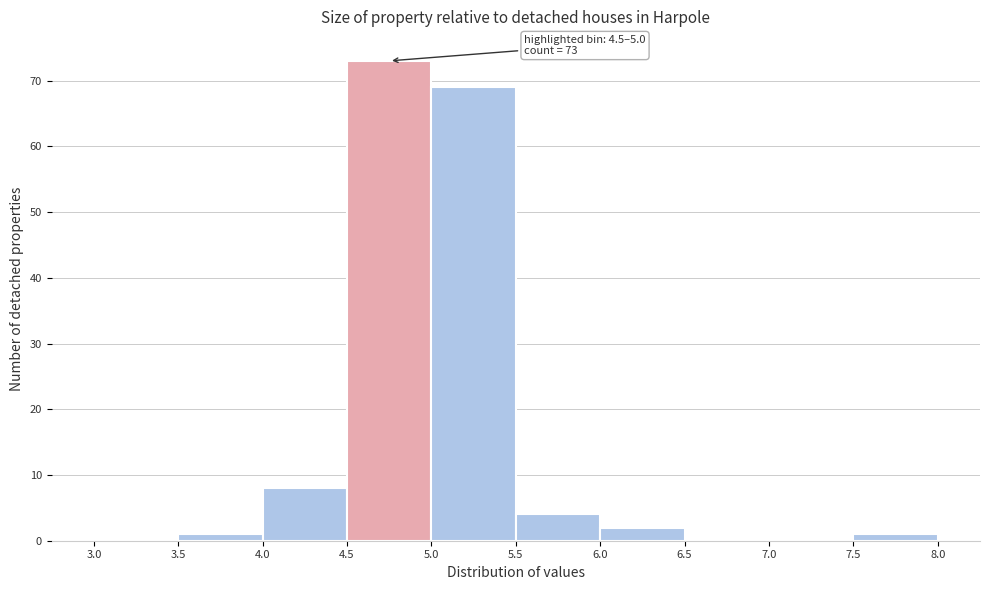

Which range on the x-axis has the tallest bar?

4.5 to 5.0